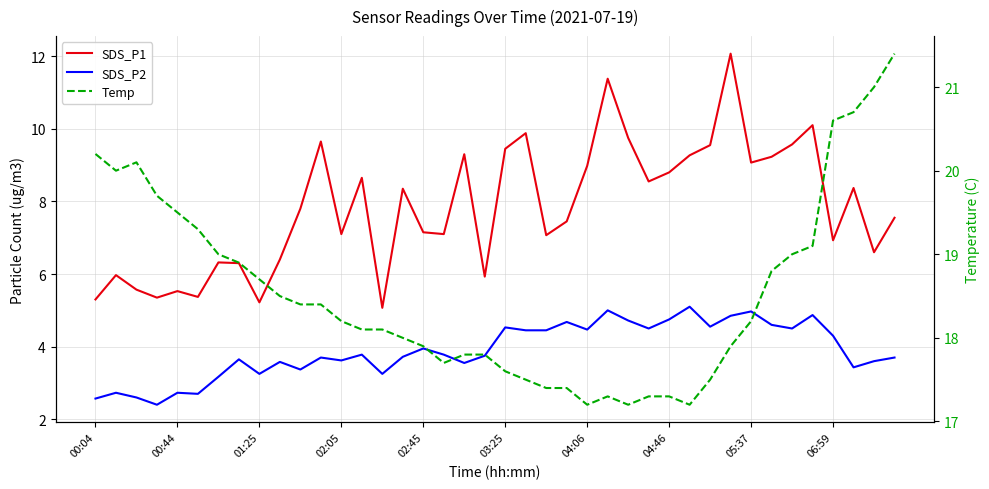

List the series in order of their overall mean, highest first.

Temp, SDS_P1, SDS_P2